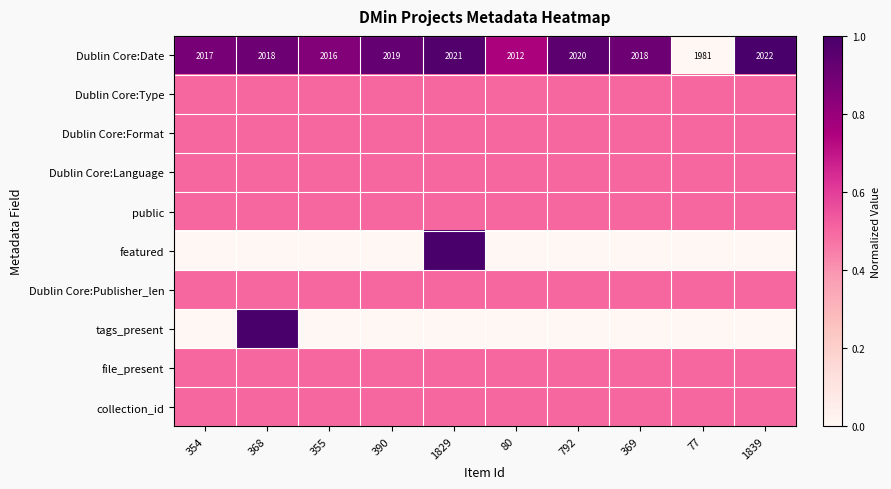

What is the sum of the Dublin Core:Date values at 355 and 390?

4035.0